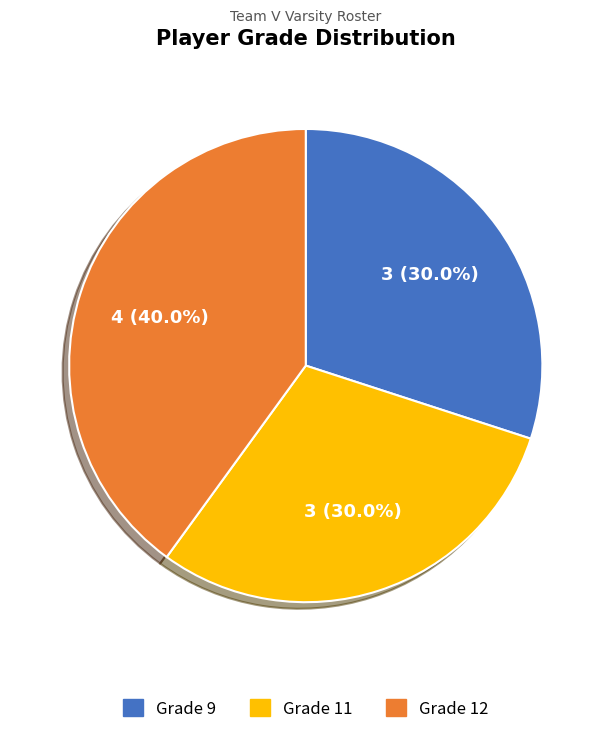

Which slice is the largest?

Grade 12